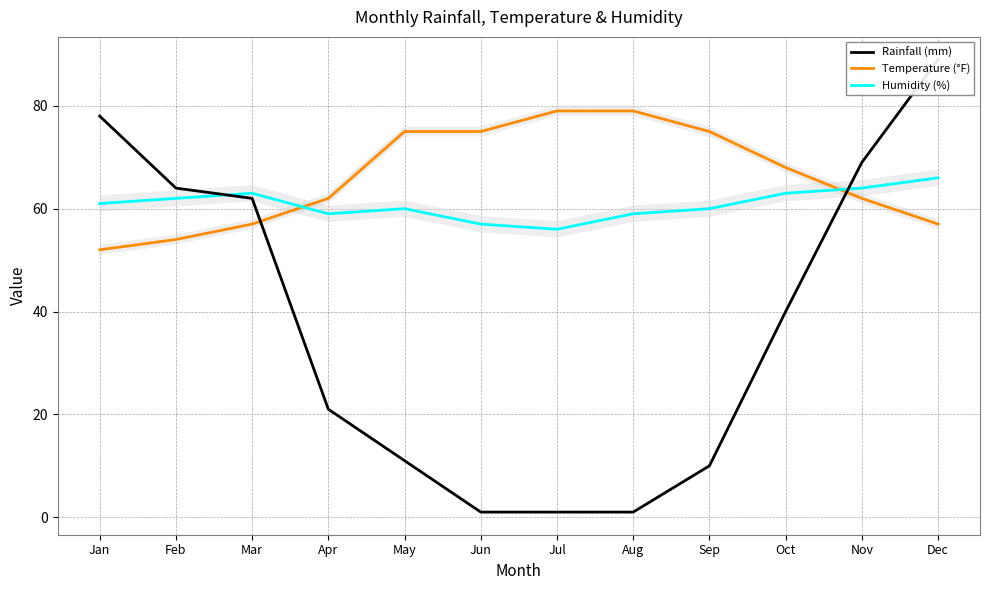

Is it true that Rainfall (mm) equals 1 at Jun?

False